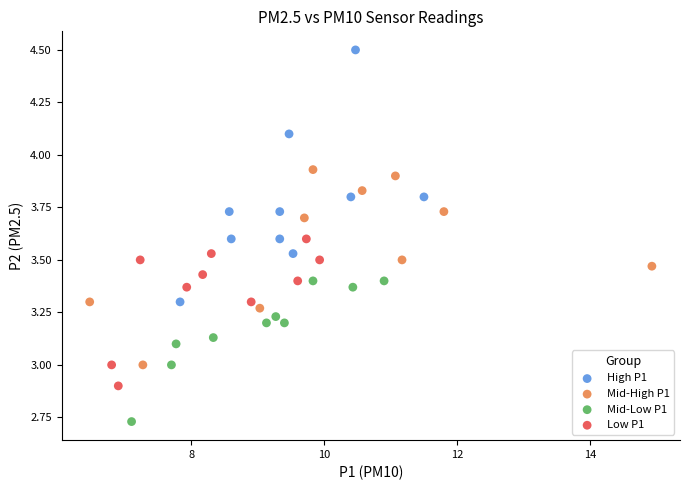

Which series contains the highest Y value?

High P1